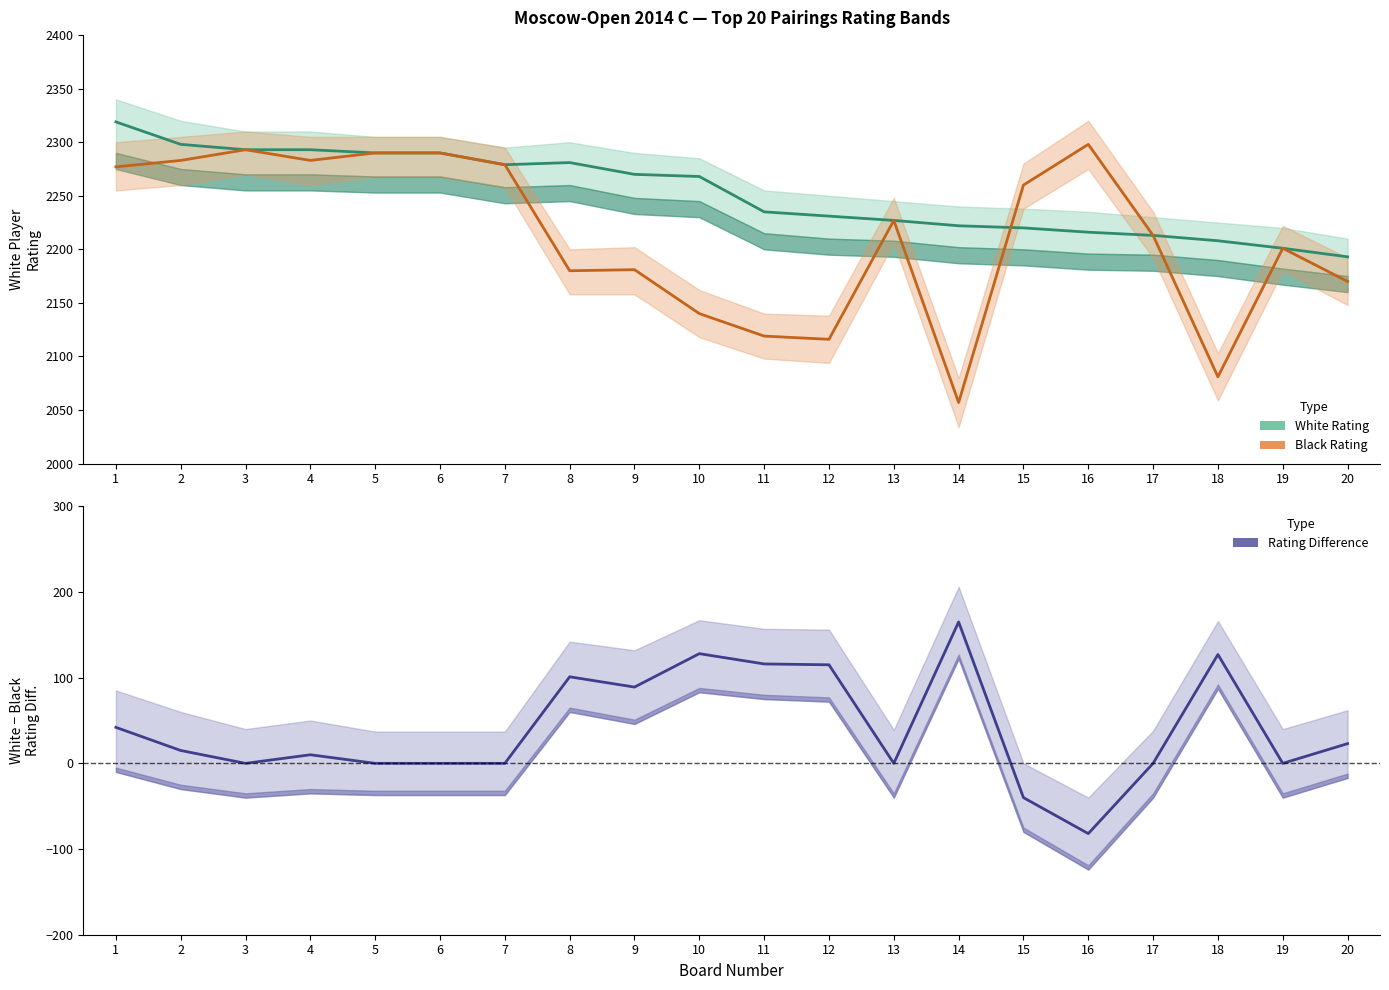

Is it true that Rating Difference equals 15 at 2?

True